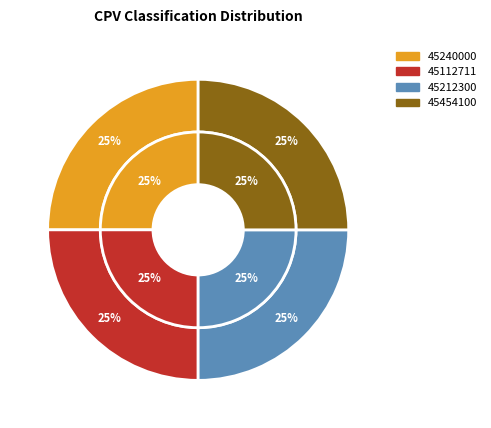

Is 45112711 the majority of the pie?

No